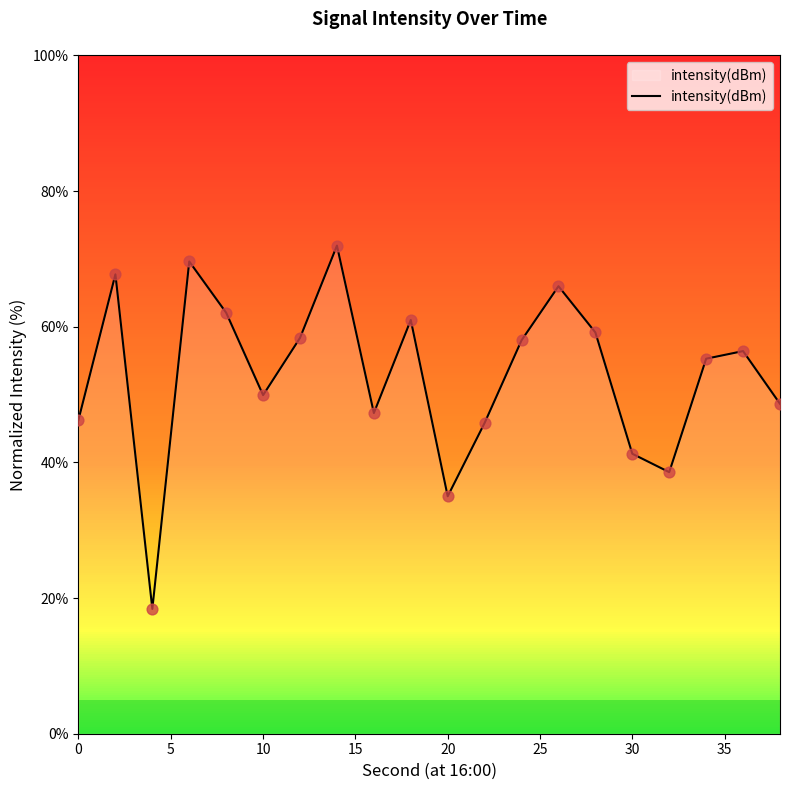

Is it true that intensity(dBm) equals 35.0 at 20?

True